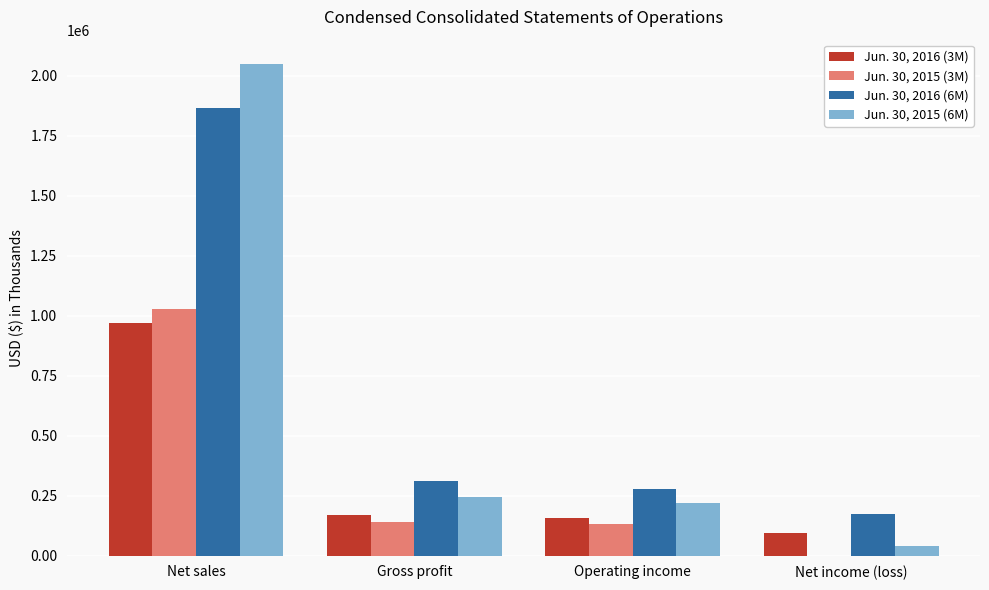

Reading right to left, what are all the values shown in this chart?

Jun. 30, 2016 (3M): 95804	156093	169740	969694
Jun. 30, 2015 (3M): 756	132239	142137	1028673
Jun. 30, 2016 (6M): 172551	276305	309412	1863778
Jun. 30, 2015 (6M): 38460	220250	245216	2046938